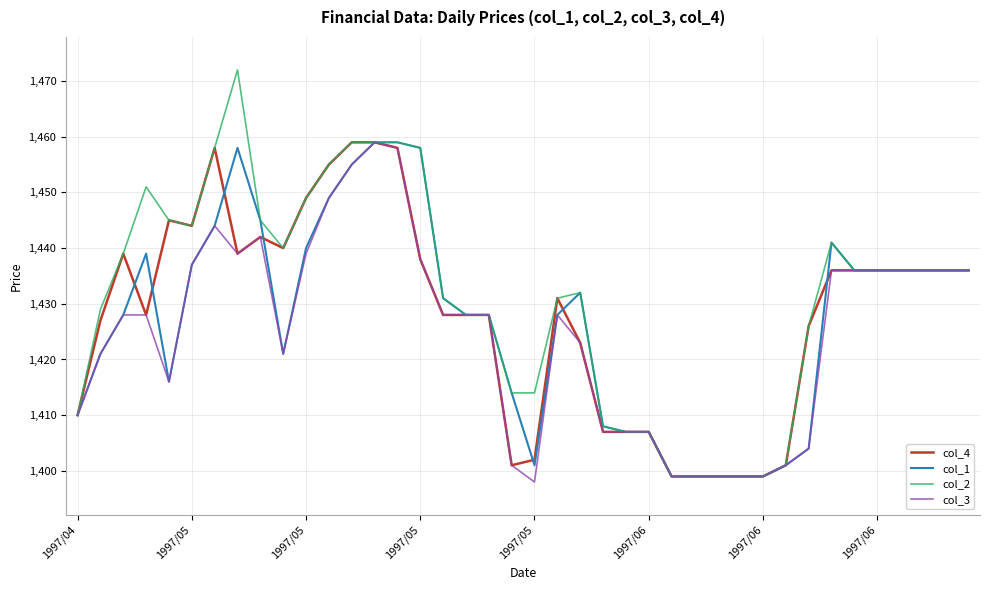

Which series has the largest range (max minus min)?

col_2